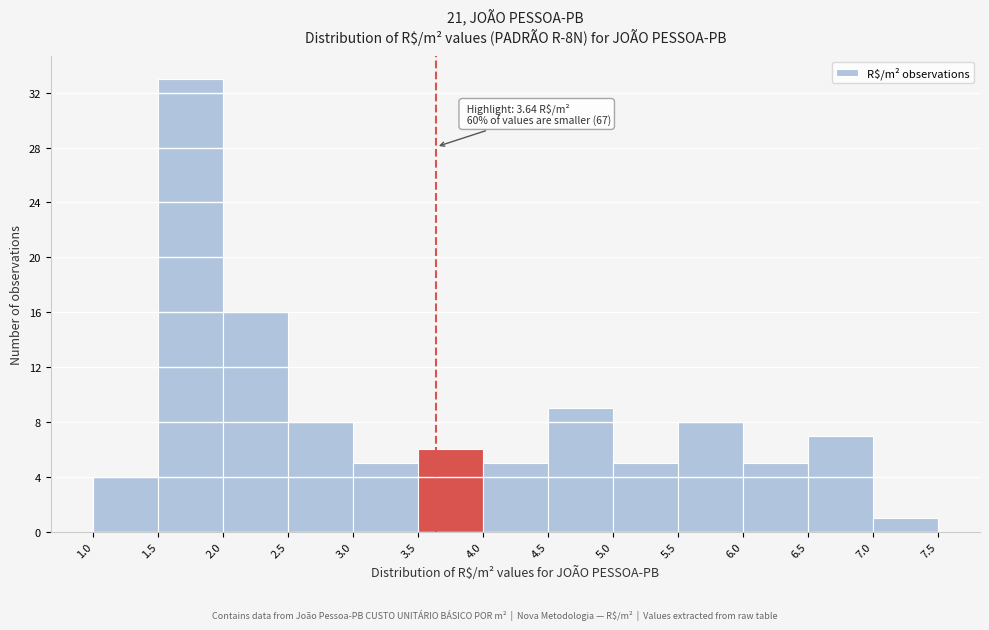

Which range on the x-axis has the tallest bar?

1.5 to 2.0